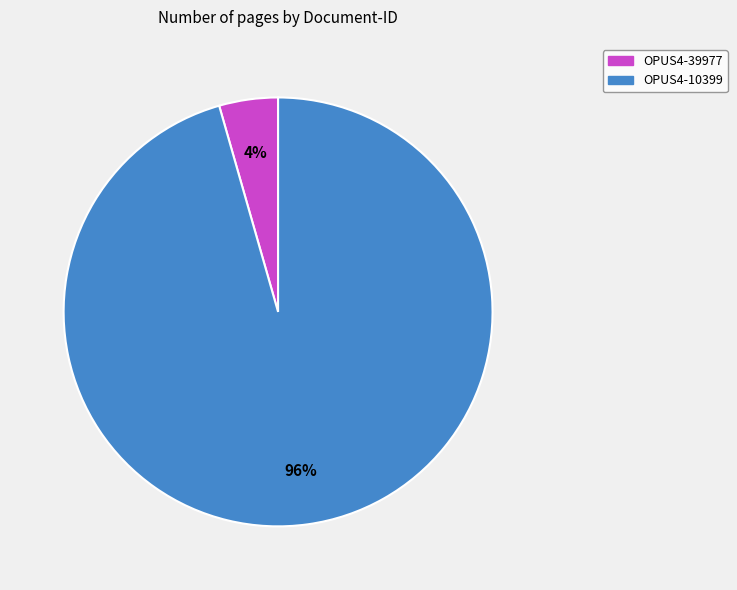

Rank the categories by value from highest to lowest.

OPUS4-10399, OPUS4-39977